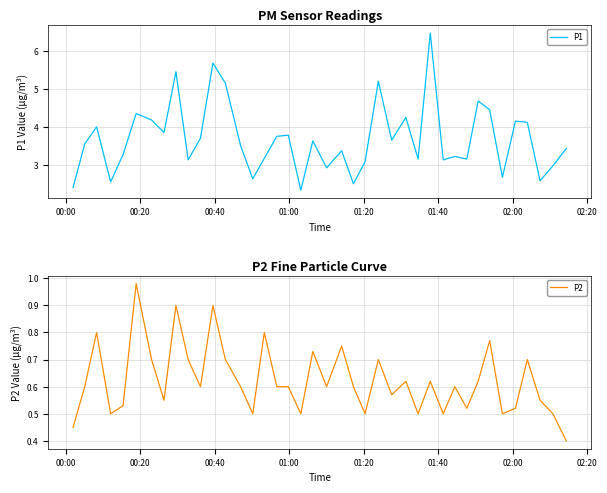

Reading right to left, extract all data points from this chart.

P1: 3.4	3.0	2.6	4.1	4.2	2.7	4.5	4.7	3.1	3.2	3.1	6.5	3.1	4.2	3.6	5.2	3.1	2.5	3.4	2.9	3.6	2.3	3.8	3.8	3.2	2.6	3.5	5.2	5.7	3.7	3.1	5.5	3.9	4.2	4.3	3.3	2.5	4.0	3.5	2.4
P2: 0.4	0.5	0.6	0.7	0.5	0.5	0.8	0.6	0.5	0.6	0.5	0.6	0.5	0.6	0.6	0.7	0.5	0.6	0.8	0.6	0.7	0.5	0.6	0.6	0.8	0.5	0.6	0.7	0.9	0.6	0.7	0.9	0.6	0.7	1.0	0.5	0.5	0.8	0.6	0.5